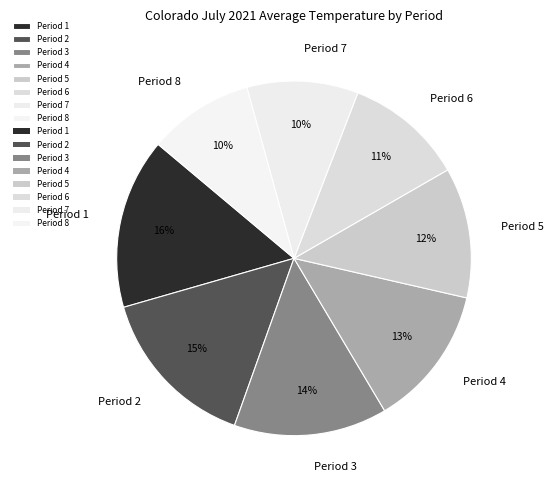

Which has a higher value, Period 2 or Period 8?

Period 2